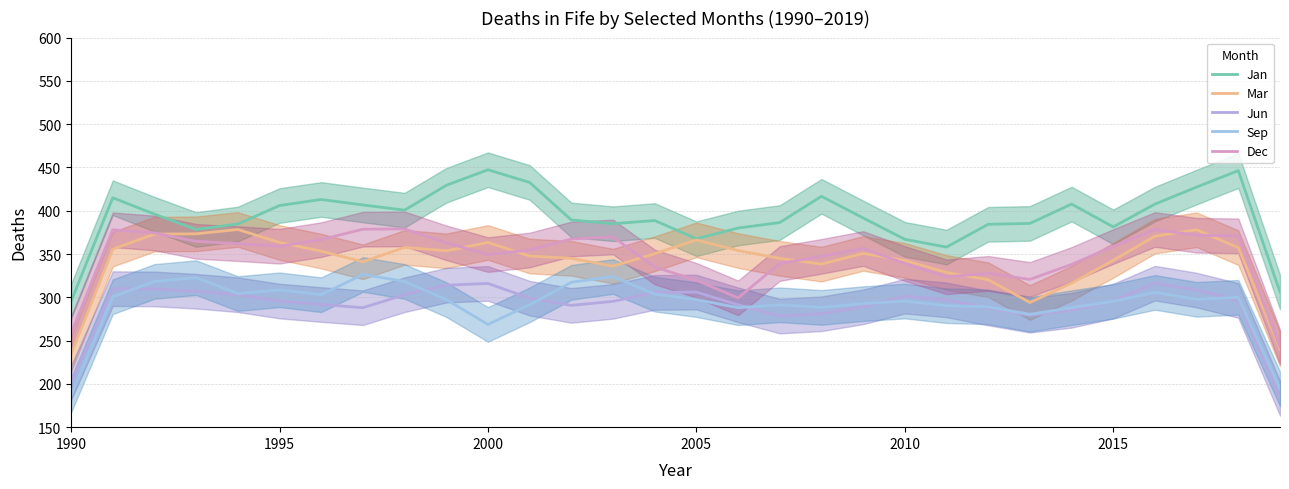

The Mar series shows 131.8 at 1995. True or false?

False